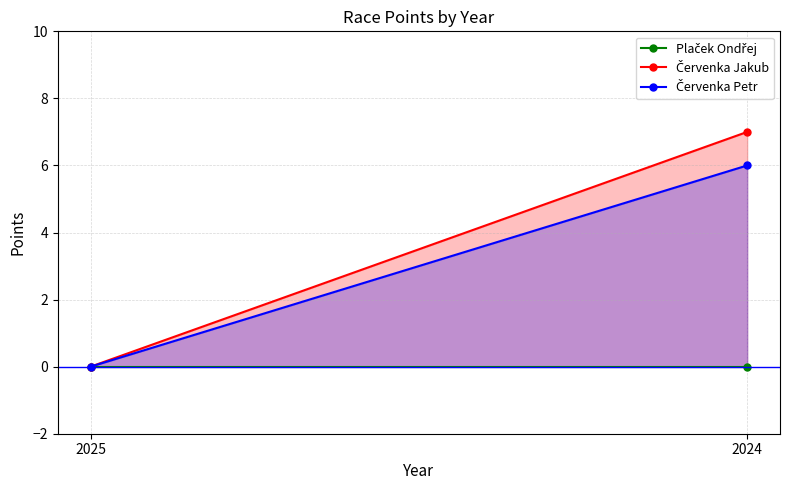

How many series are shown in this chart?

3